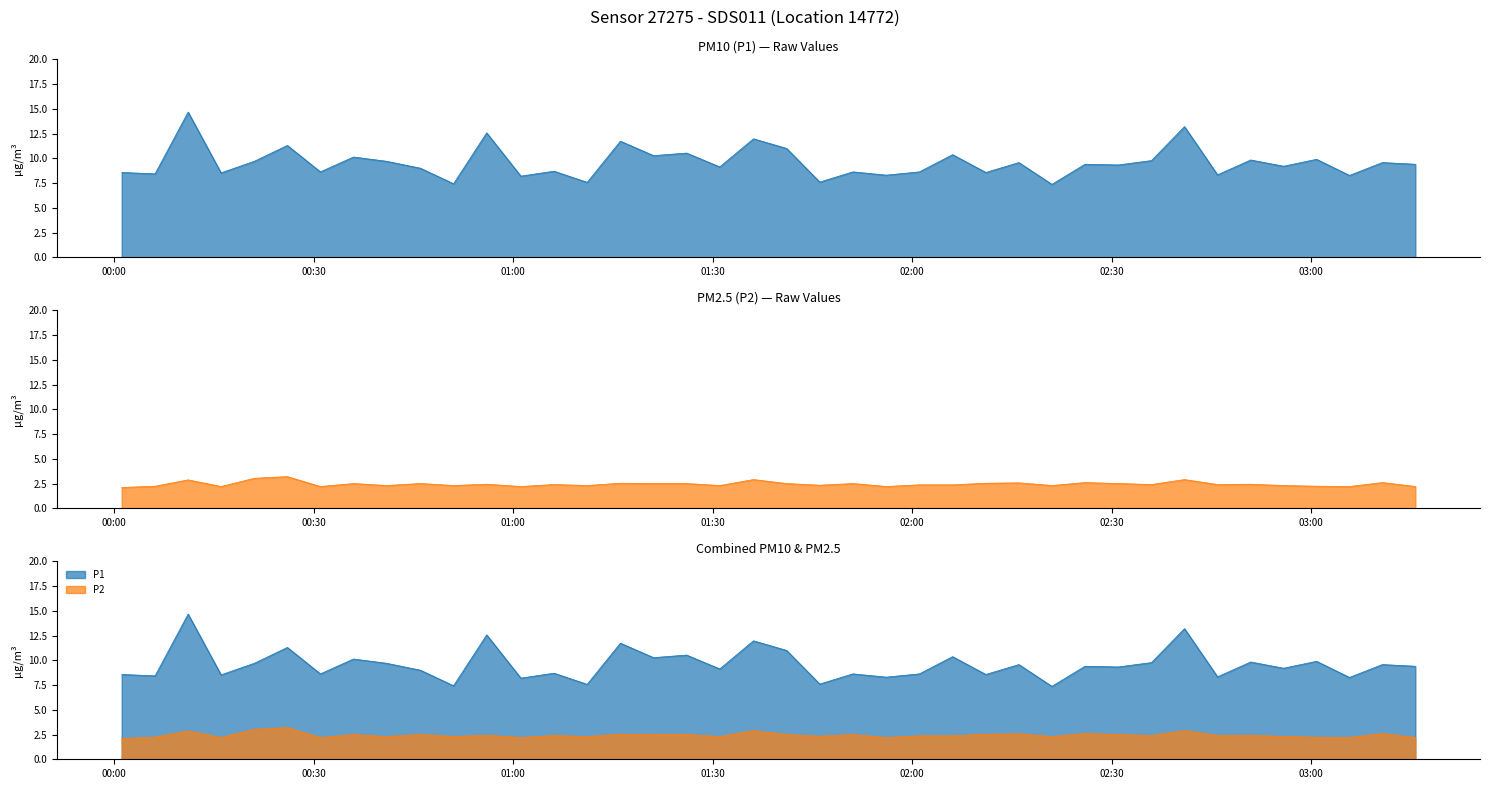

Which series has the widest spread of values?

P1